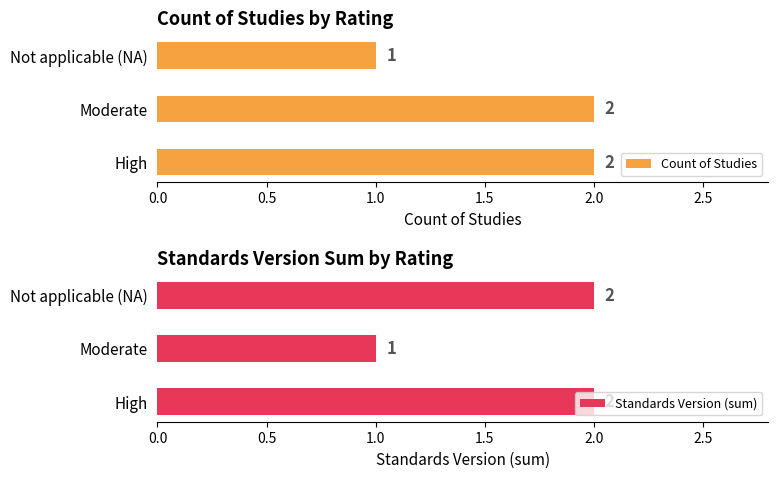

The Count of Studies series shows 2 at High. True or false?

True